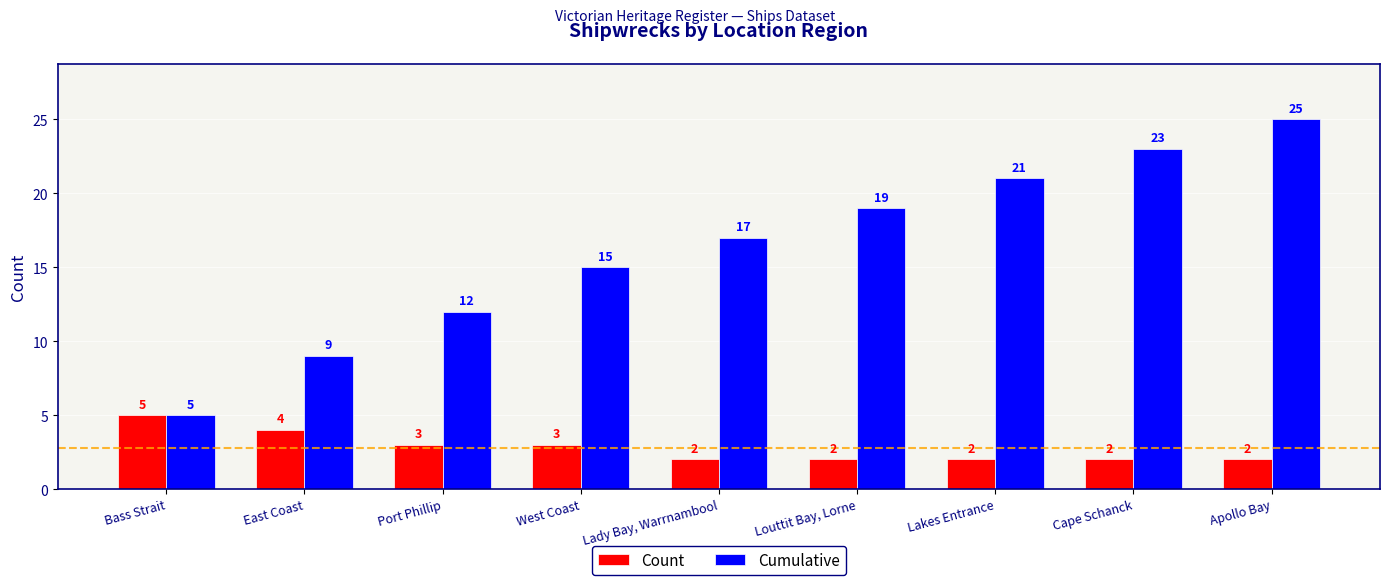

List the labels in order of Cumulative value, smallest first.

Bass Strait, East Coast, Port Phillip, West Coast, Lady Bay, Warrnambool, Louttit Bay, Lorne, Lakes Entrance, Cape Schanck, Apollo Bay